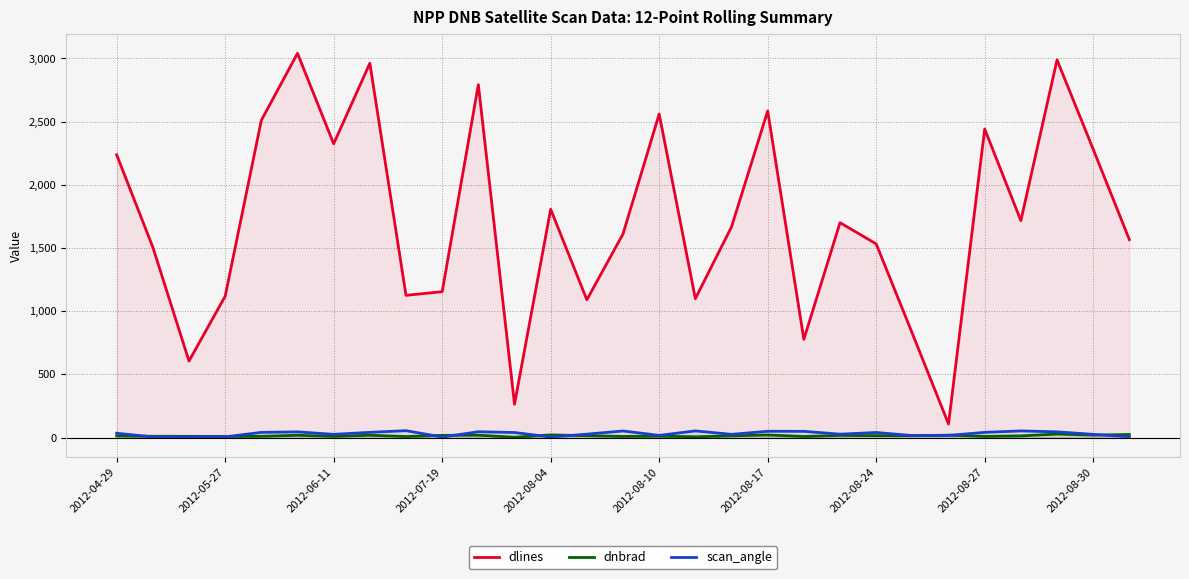

Reading right to left, transcribe all the data shown in this chart.

dlines: 1567.0	2282.0	2989.0	1717.0	2442.0	108.0	824.0	1533.0	1701.0	778.0	2585.0	1668.0	1100.0	2561.0	1612.0	1091.0	1807.0	265.0	2793.0	1155.0	1126.0	2962.0	2325.0	3041.0	2511.0	1119.0	606.0	1507.0	2238.0
dnbrad: 25.1	20.0	28.6	14.0	9.7	19.7	15.8	16.0	17.7	9.0	21.4	14.2	6.8	12.0	9.6	15.7	21.7	3.2	19.4	18.1	8.7	19.1	10.0	18.9	10.6	9.6	10.3	11.0	13.7
scan_angle: 6.8	26.3	46.0	53.4	41.8	18.0	16.4	40.9	27.6	49.9	50.5	26.3	53.4	18.0	52.9	27.7	5.0	40.8	46.7	4.9	55.2	42.0	26.2	46.0	41.8	6.5	6.2	5.8	34.9